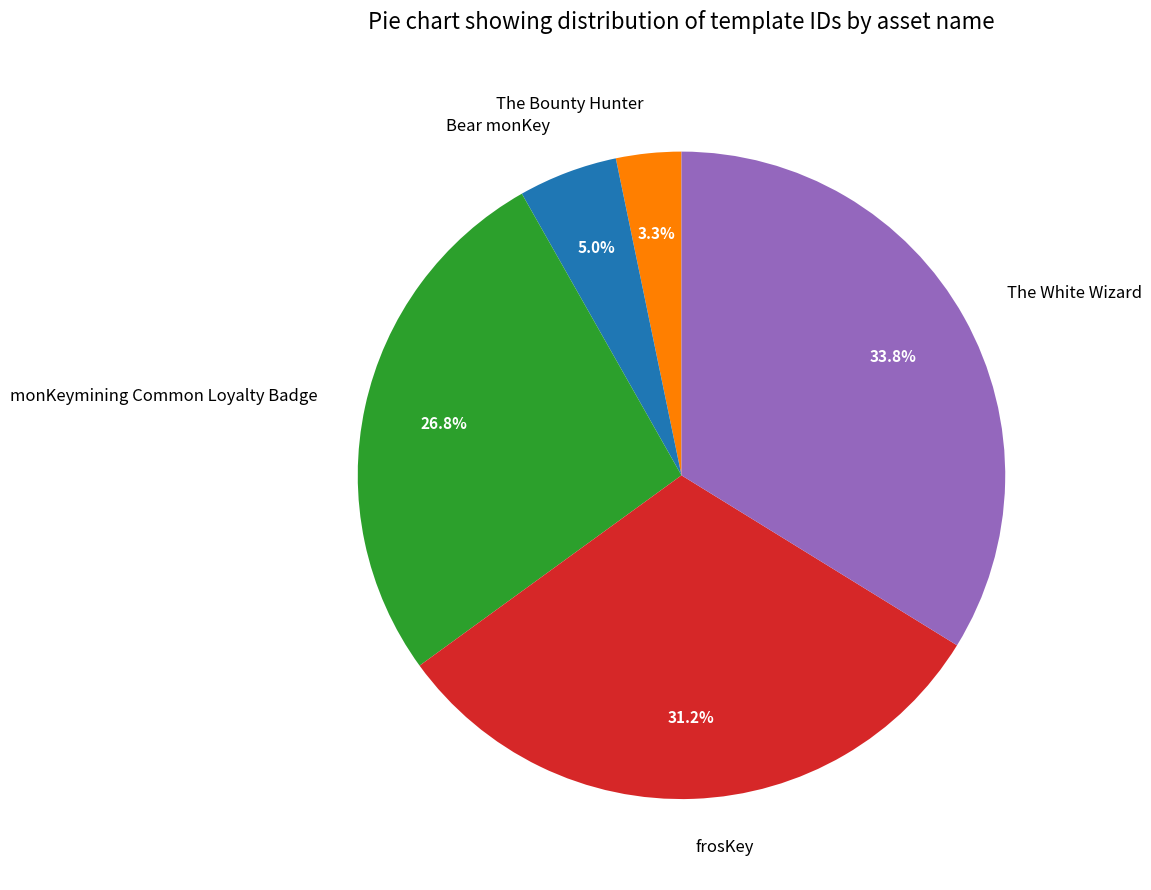

Rank the categories by value from lowest to highest.

The Bounty Hunter, Bear monKey, monKeymining Common Loyalty Badge, frosKey, The White Wizard